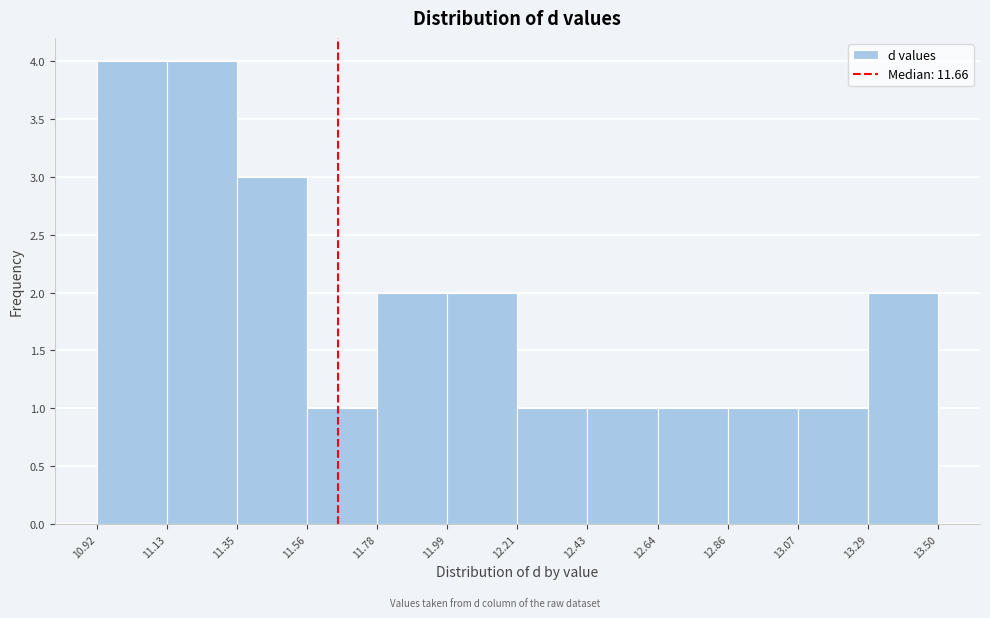

Reading left to right, list every bar in this chart as the range it spans on the x-axis followed by its height. The values are not printed on the chart, so give them approximately, as read against the axis.

10.92 to 11.13: 4
11.13 to 11.35: 4
11.35 to 11.56: 3
11.56 to 11.78: 1
11.78 to 11.99: 2
11.99 to 12.21: 2
12.21 to 12.43: 1
12.43 to 12.64: 1
12.64 to 12.86: 1
12.86 to 13.07: 1
13.07 to 13.29: 1
13.29 to 13.50: 2